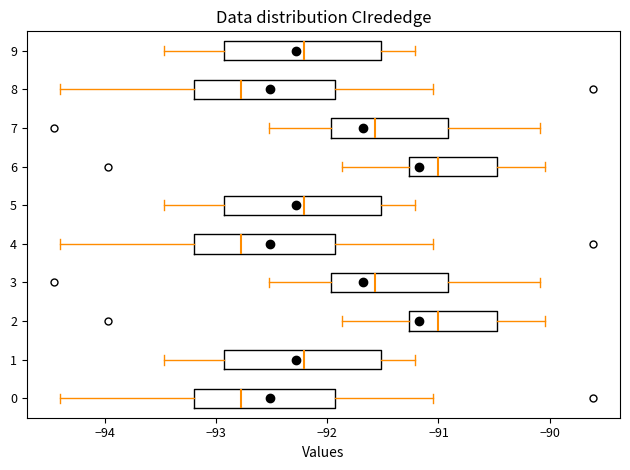

Where is the left edge of the box at y = 5 on the x-axis? The values are not printed on the chart, so give them approximately, as read against the axis.

-92.9